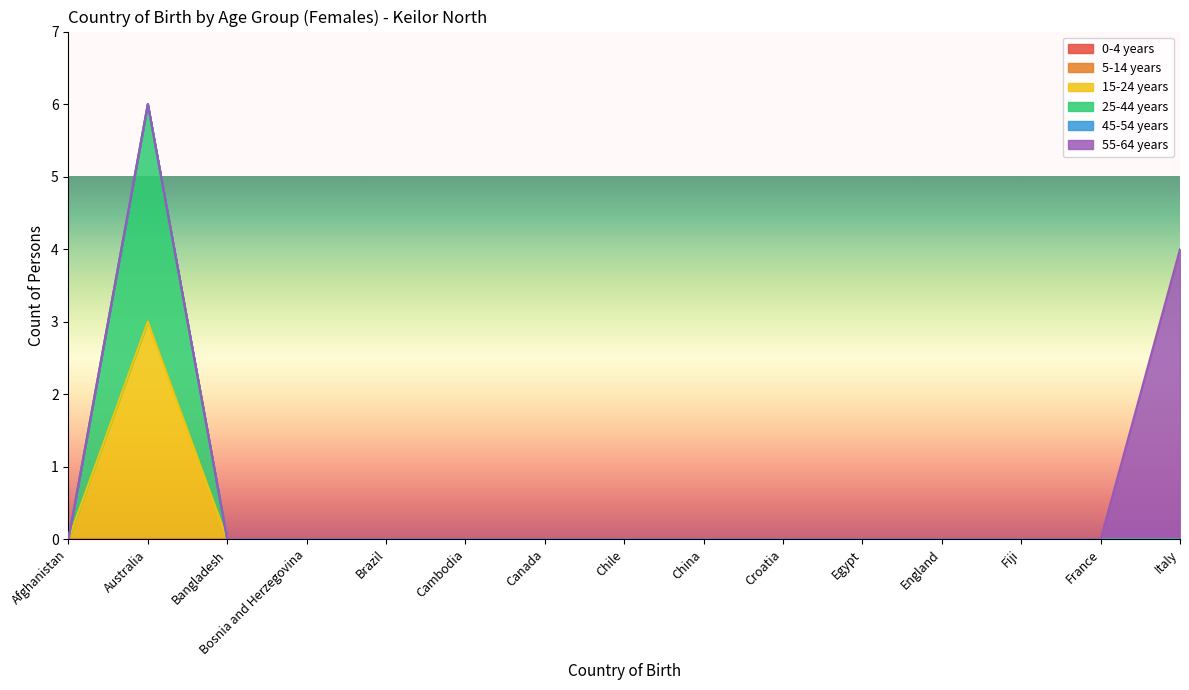

Reading left to right, what are all the values shown in this chart?

0-4 years: 0	0	0	0	0	0	0	0	0	0	0	0	0	0	0
5-14 years: 0	0	0	0	0	0	0	0	0	0	0	0	0	0	0
15-24 years: 0	3	0	0	0	0	0	0	0	0	0	0	0	0	0
25-44 years: 0	3	0	0	0	0	0	0	0	0	0	0	0	0	0
45-54 years: 0	0	0	0	0	0	0	0	0	0	0	0	0	0	0
55-64 years: 0	0	0	0	0	0	0	0	0	0	0	0	0	0	4